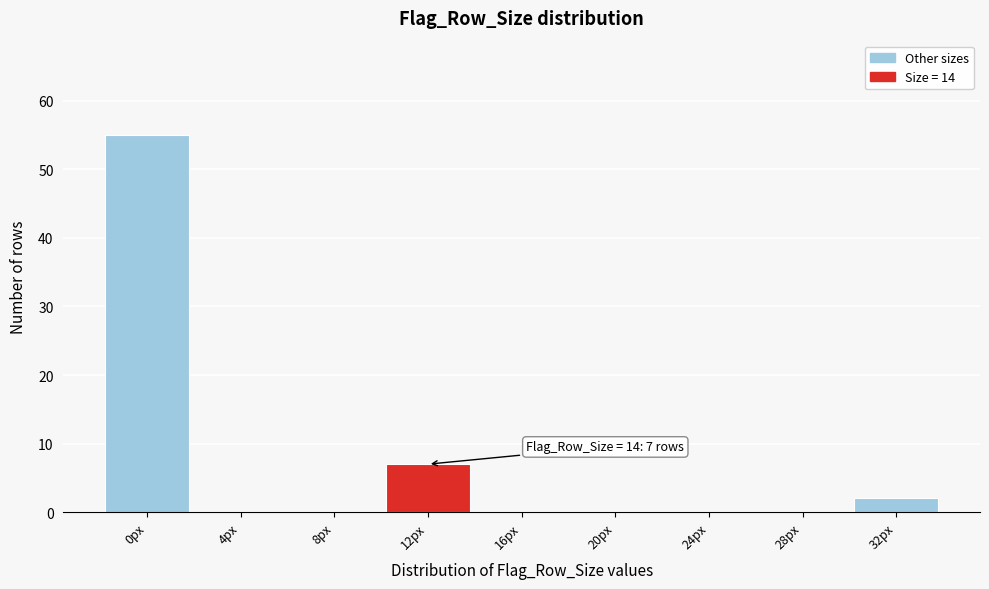

Reading left to right, list all the values displayed in this chart.

0px=55	4px=0	8px=0	12px=7	16px=0	20px=0	24px=0	28px=0	32px=2